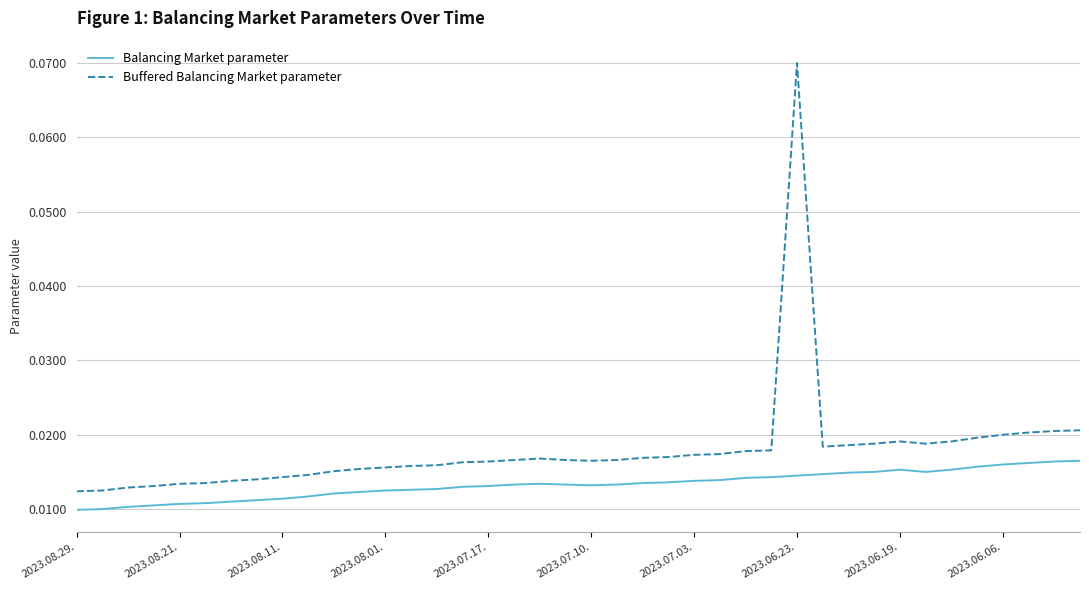

List the series in order of their overall mean, lowest first.

Balancing Market parameter, Buffered Balancing Market parameter